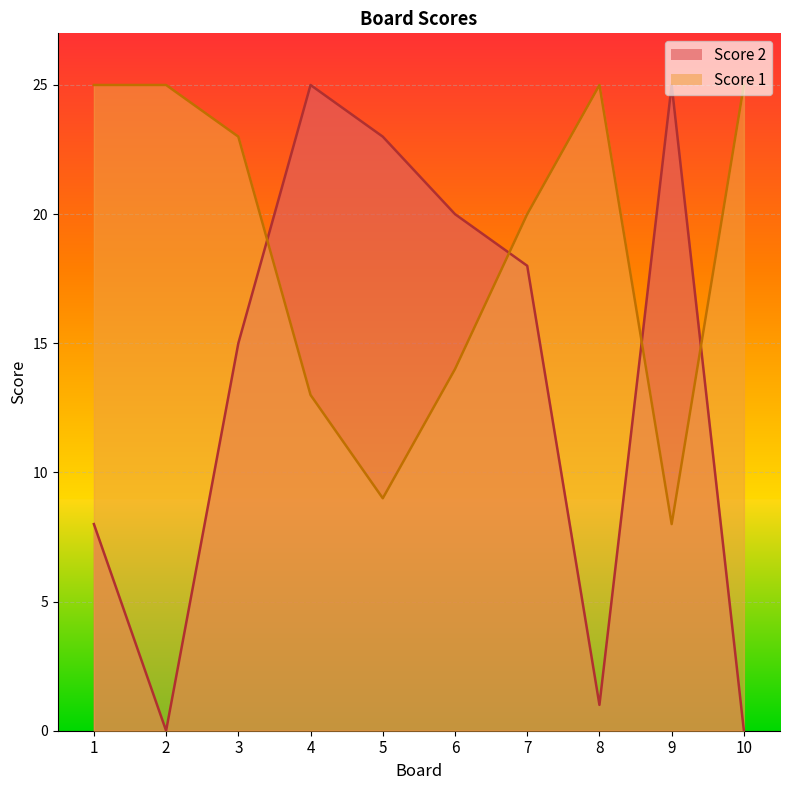

How many data points in Score 2 are above 18?

4